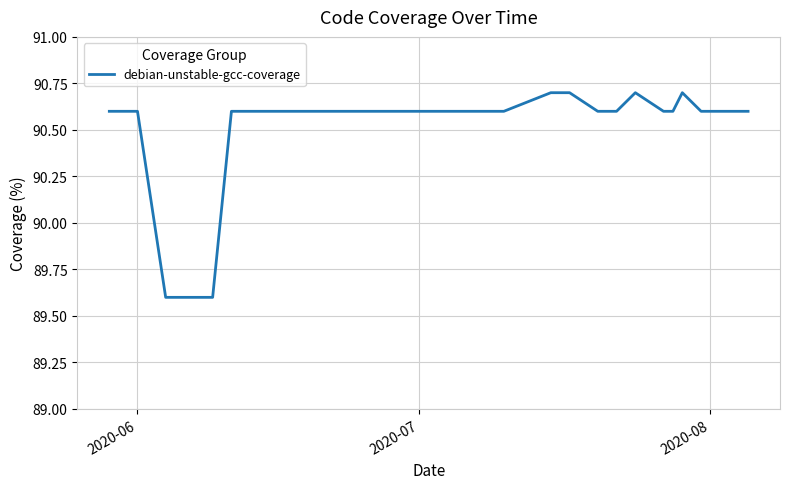

Is this an area chart (filled region under the line)?

No